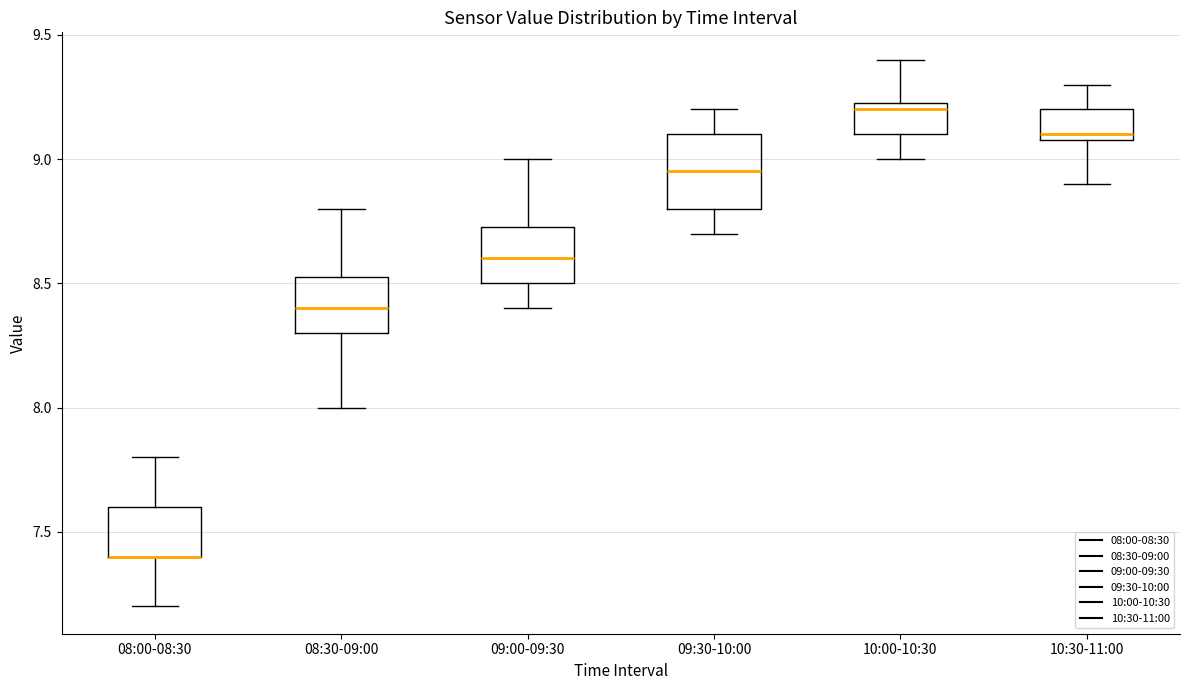

Where does the lower whisker of the box for 10:00-10:30 end on the y-axis? The values are not printed on the chart, so give them approximately, as read against the axis.

9.00